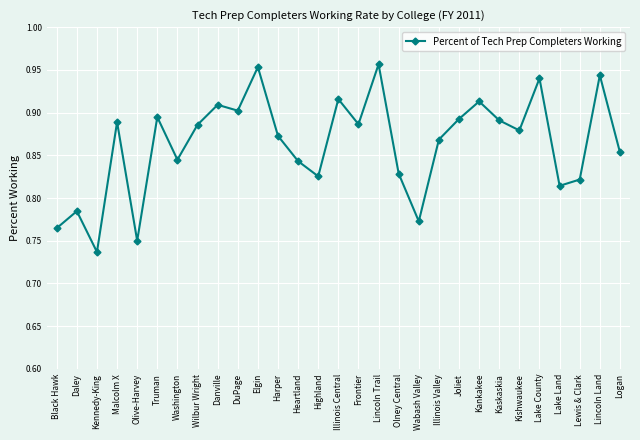

The chart shows a value of 1.4 at Highland. True or false?

False